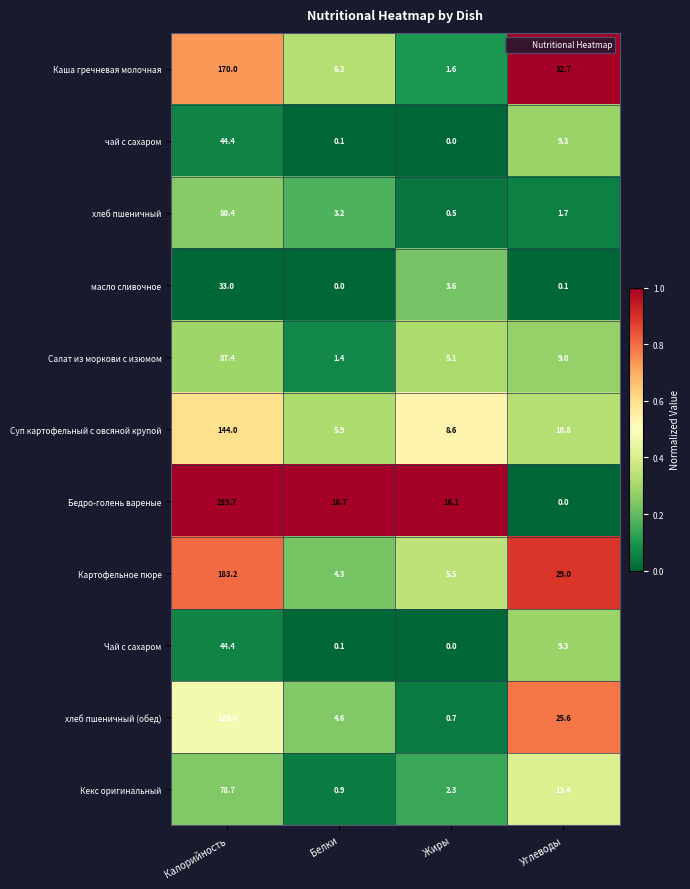

What is the total value across all series at Белки?

45.4